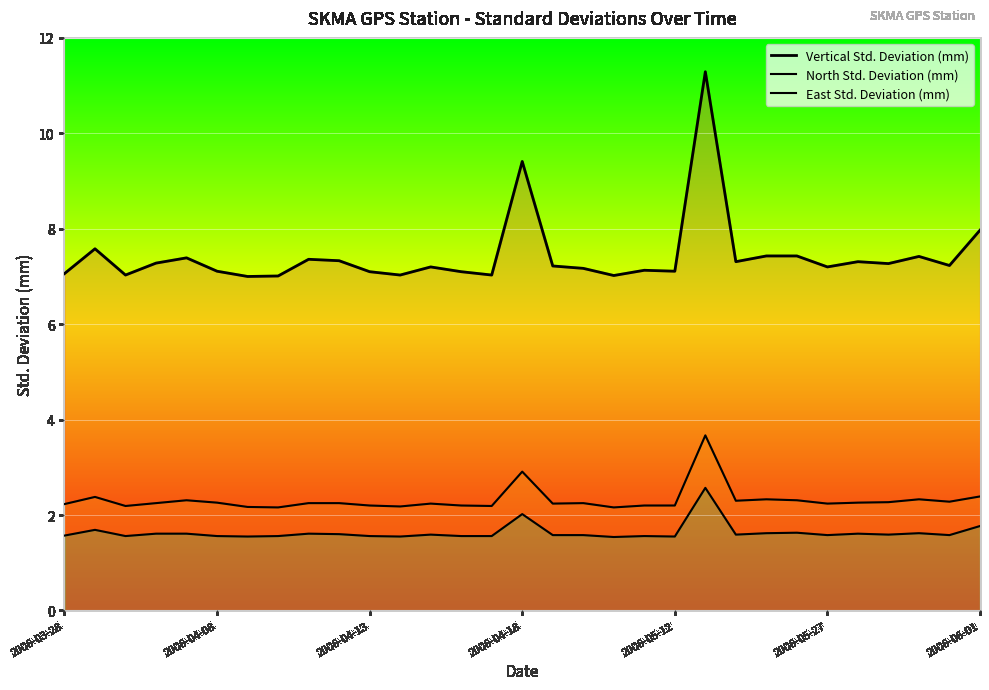

How many lines are shown in the chart?

3